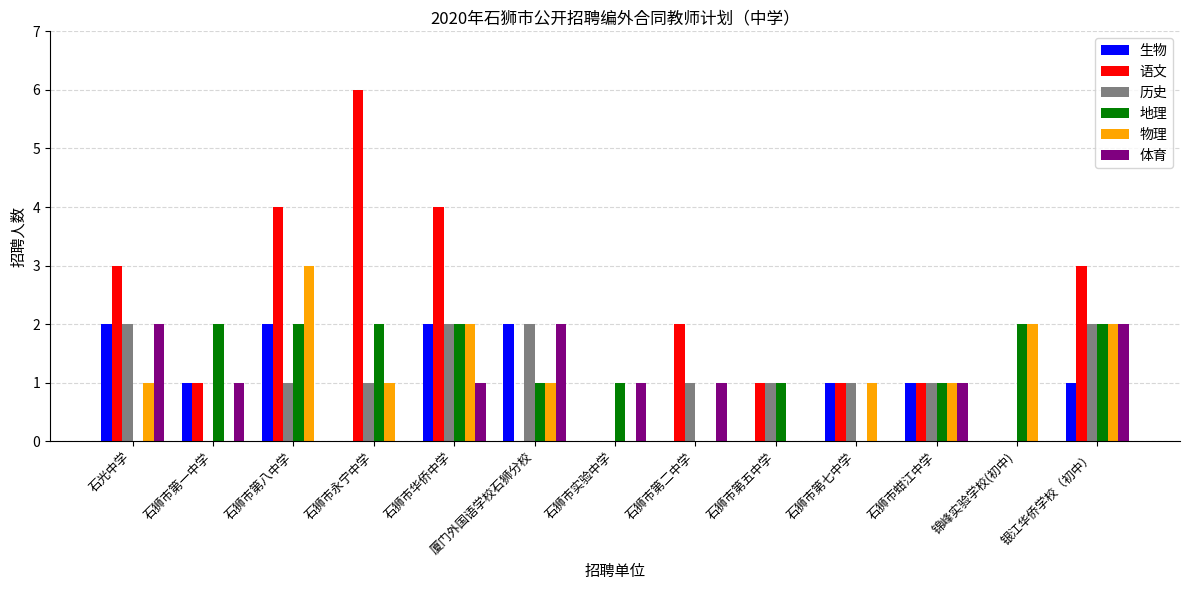

The value of 历史 at 石狮市第七中学 is 1. True or false?

True